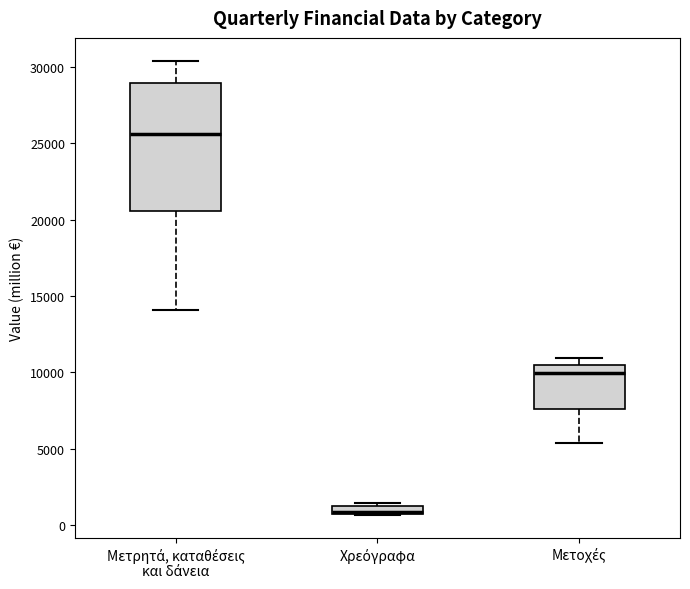

Which box is the tallest, from its lower edge to its upper edge?

Μετρητά, καταθέσεις και δάνεια